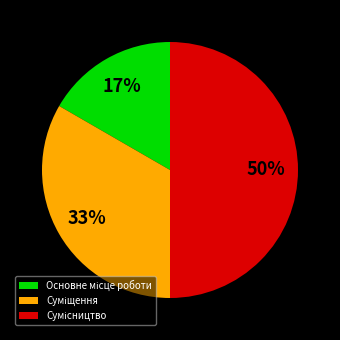

How many slices are in this pie chart?

3